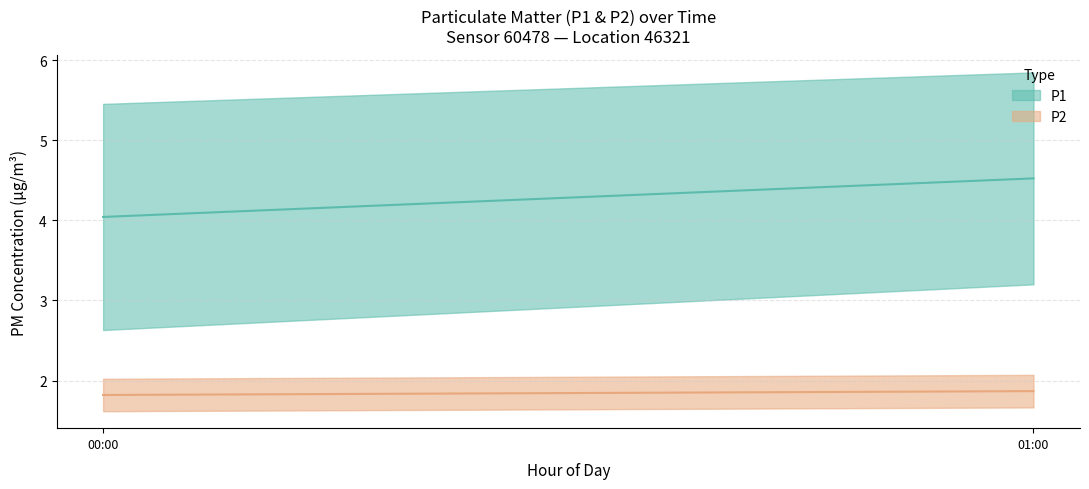

Is this an area chart (filled region under the line)?

No